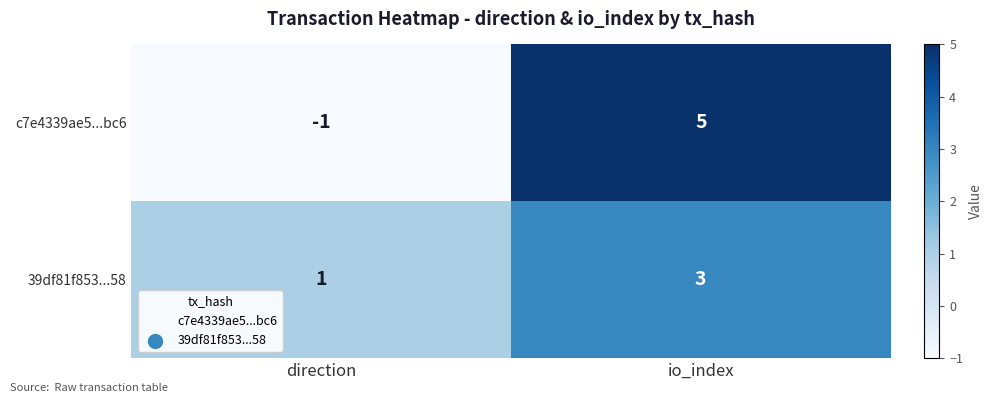

Which category has the highest value in the 39df81f853...58 series?

io_index